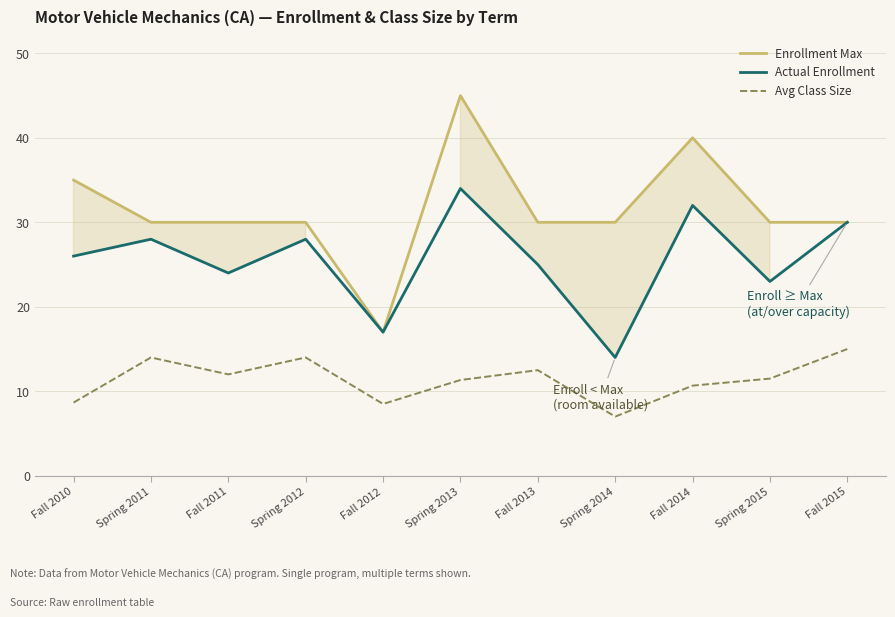

Reading left to right, what are all the values shown in this chart?

Enrollment Max: Fall 2010=35.0	Spring 2011=30.0	Fall 2011=30.0	Spring 2012=30.0	Fall 2012=17.0	Spring 2013=45.0	Fall 2013=30.0	Spring 2014=30.0	Fall 2014=40.0	Spring 2015=30.0	Fall 2015=30.0
Actual Enrollment: Fall 2010=26.0	Spring 2011=28.0	Fall 2011=24.0	Spring 2012=28.0	Fall 2012=17.0	Spring 2013=34.0	Fall 2013=25.0	Spring 2014=14.0	Fall 2014=32.0	Spring 2015=23.0	Fall 2015=30.0
Avg Class Size: Fall 2010=8.7	Spring 2011=14.0	Fall 2011=12.0	Spring 2012=14.0	Fall 2012=8.5	Spring 2013=11.3	Fall 2013=12.5	Spring 2014=7.0	Fall 2014=10.7	Spring 2015=11.5	Fall 2015=15.0